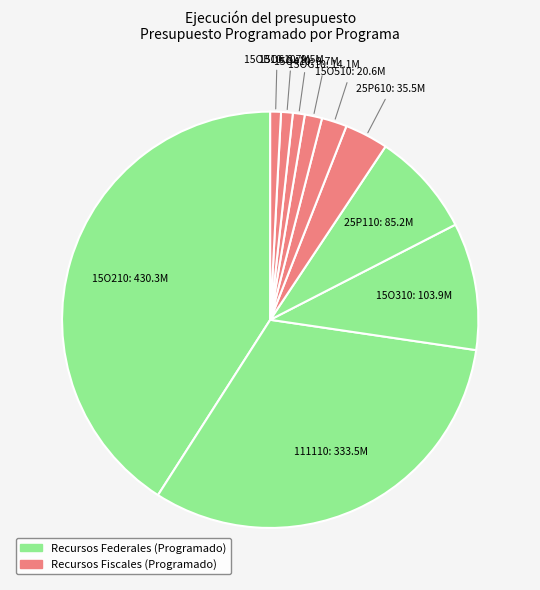

Is there any slice that represents more than half of the pie?

No